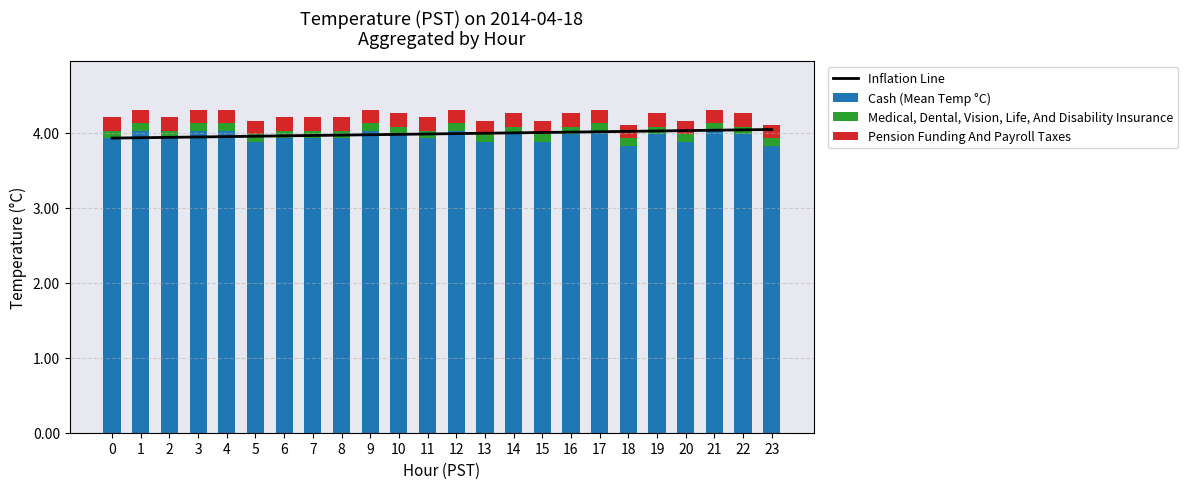

The Medical, Dental, Vision, Life, And Disability Insurance series shows 0.0 at 13. True or false?

False